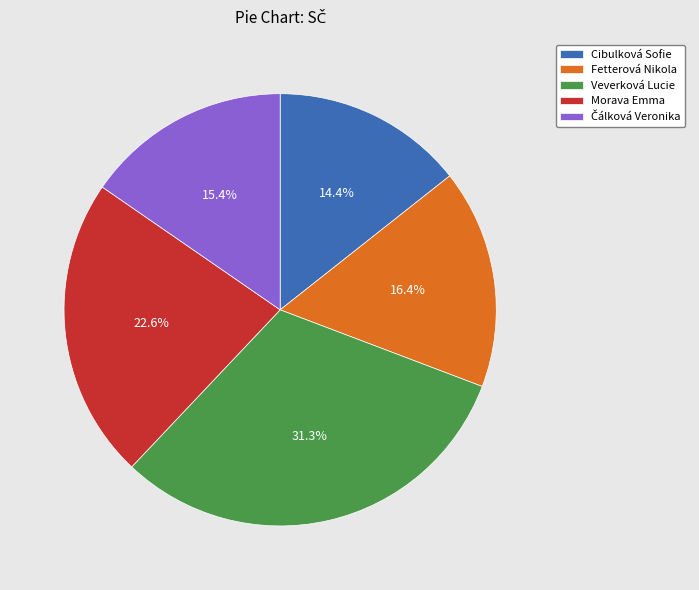

How many segments does this pie chart have?

5